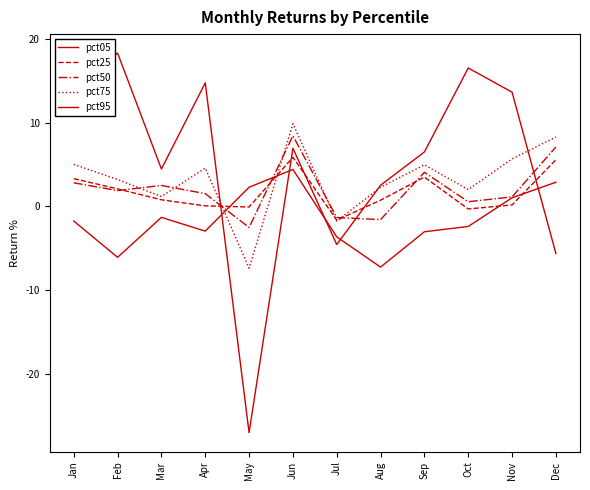

Reading right to left, what are all the values shown in this chart?

pct05: 0.0	0.0	-0.0	-0.0	-0.1	-0.0	0.0	0.0	-0.0	-0.0	-0.1	-0.0
pct25: 0.1	0.0	-0.0	0.0	0.0	-0.0	0.1	-0.0	0.0	0.0	0.0	0.0
pct50: 0.1	0.0	0.0	0.0	-0.0	-0.0	0.1	-0.0	0.0	0.0	0.0	0.0
pct75: 0.1	0.1	0.0	0.0	0.0	-0.0	0.1	-0.1	0.0	0.0	0.0	0.1
pct95: -0.1	0.1	0.2	0.1	0.0	-0.0	0.1	-0.3	0.1	0.0	0.2	0.1